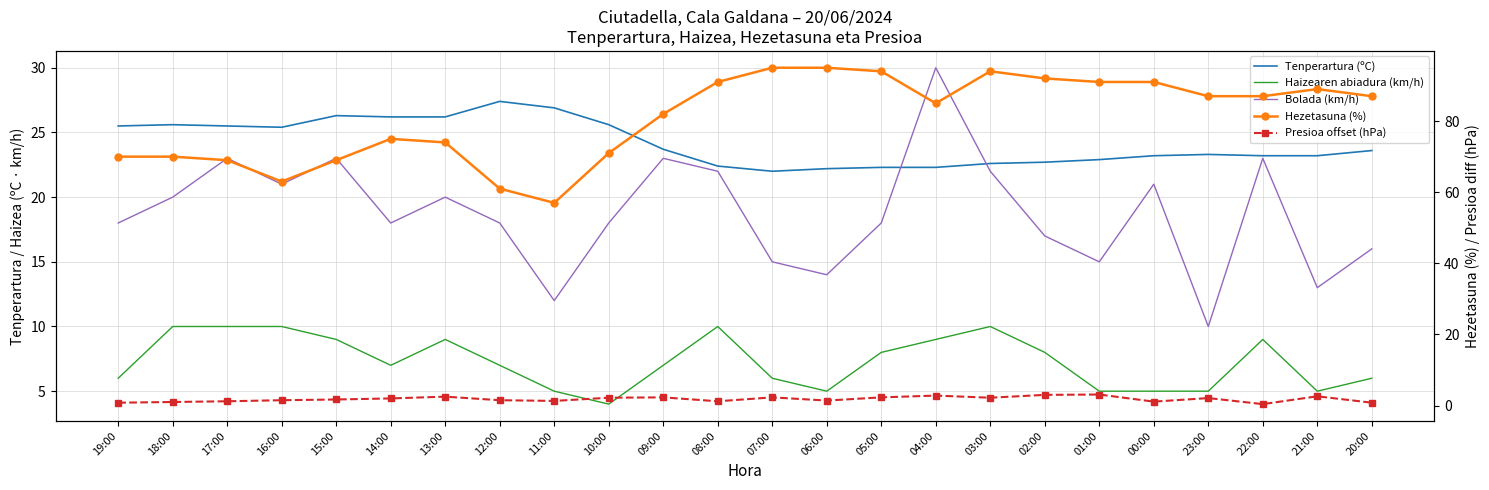

Is this an area chart (filled region under the line)?

No